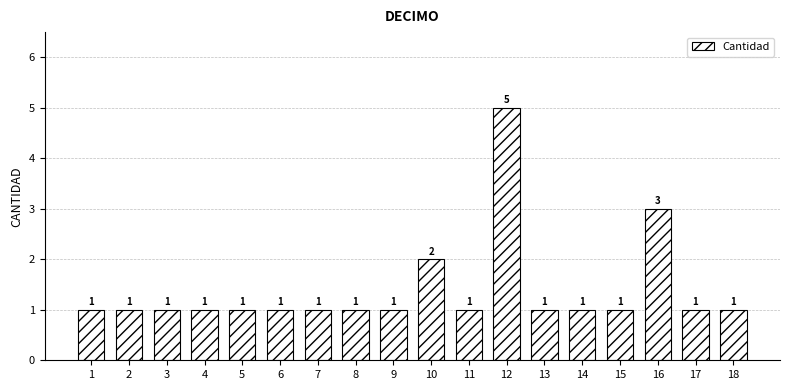

Reading left to right, what are all the values shown in this chart?

1=1	2=1	3=1	4=1	5=1	6=1	7=1	8=1	9=1	10=2	11=1	12=5	13=1	14=1	15=1	16=3	17=1	18=1